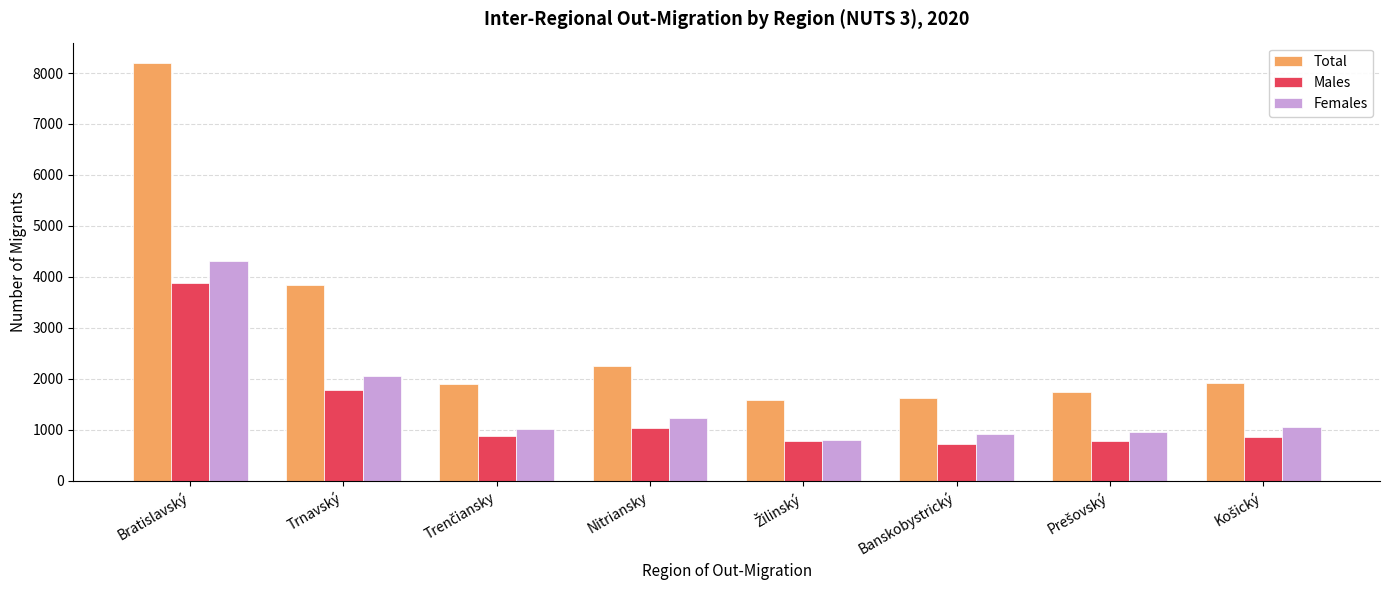

Which category has the highest value in the Females series?

Bratislavský